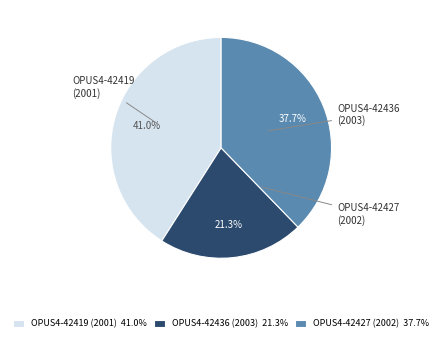

Is it true that OPUS4-42436 (2003) is 21% of the pie?

True